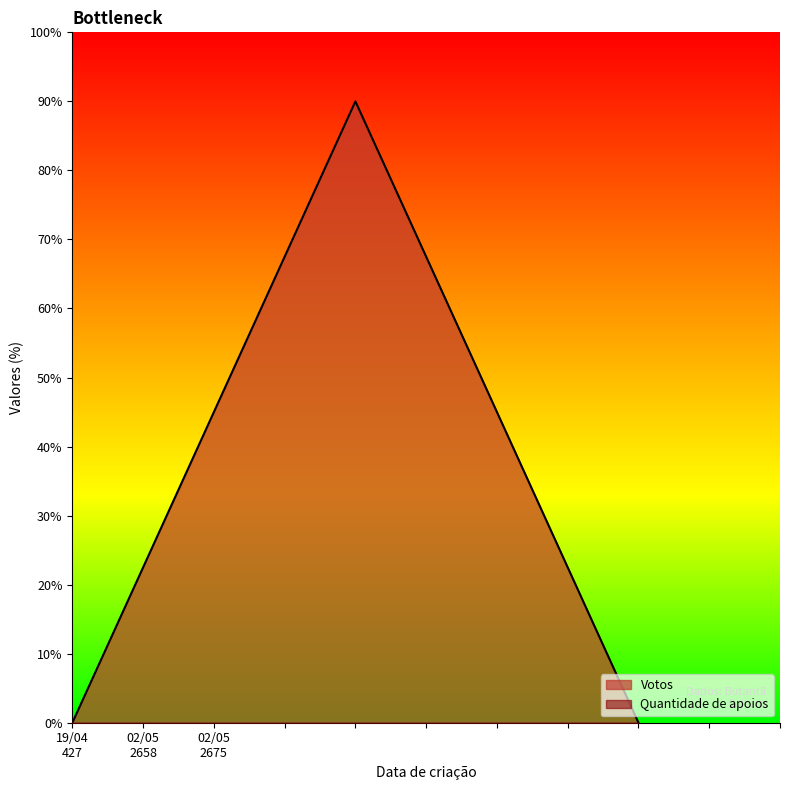

Which series has the largest total across all categories?

Votos